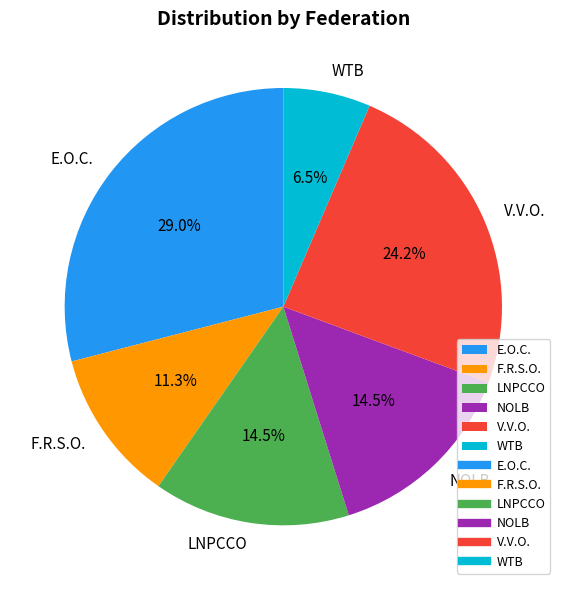

What is the ratio of the value at LNPCCO to the value at V.V.O.?

0.6